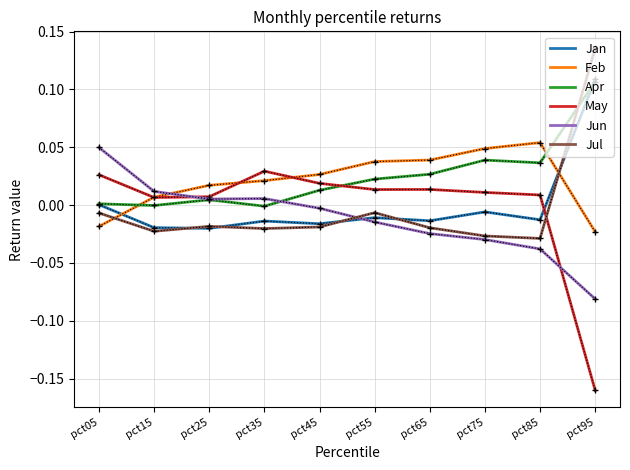

What is the difference between the highest and lowest values at pct95?

0.3